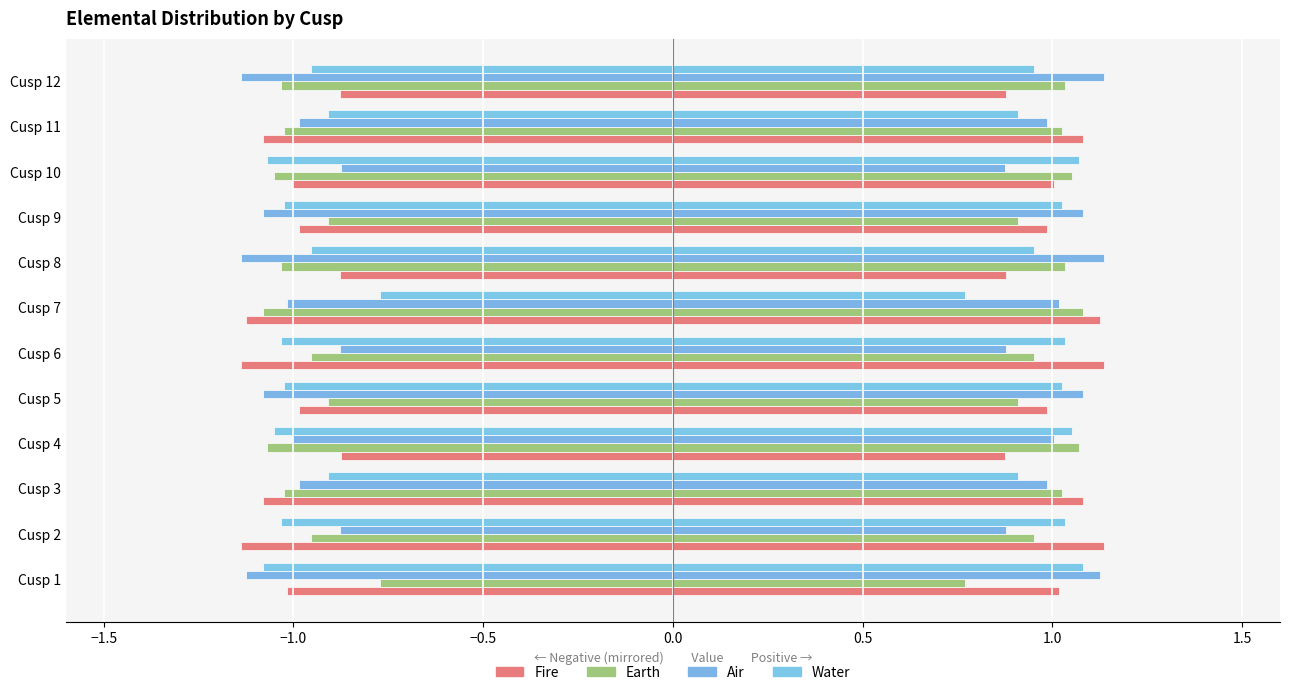

What are all the series names shown in the legend?

Fire, Earth, Air, Water